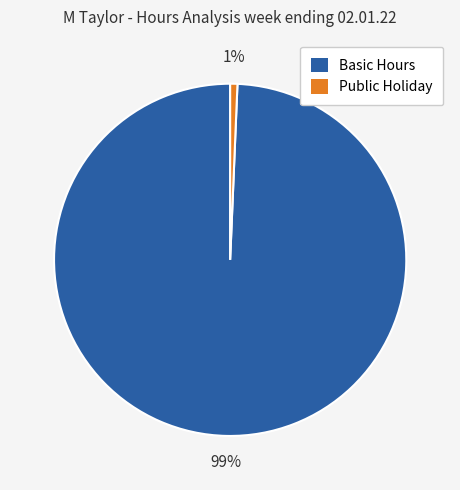

Count the number of slices in the pie.

2